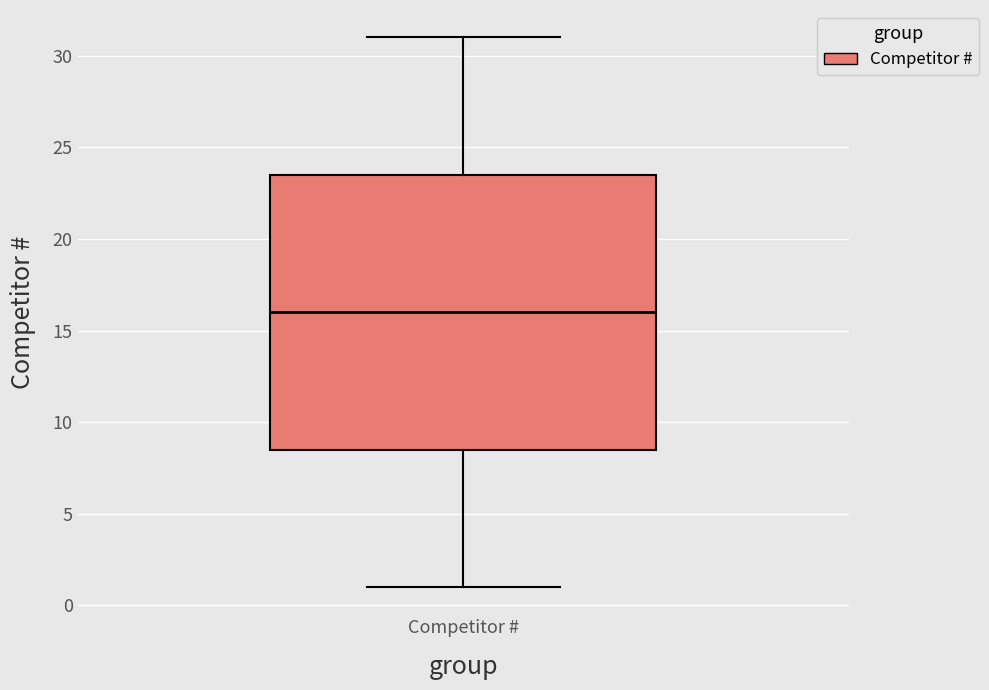

Transcribe this box plot: give where the median line is, the range the box spans, and where the two whiskers end, as read against the y-axis. The values are not printed on the chart, so give them approximately, as read against the axis.

median 16.0, box 8.5 to 23.5, whiskers 1.0 to 31.0